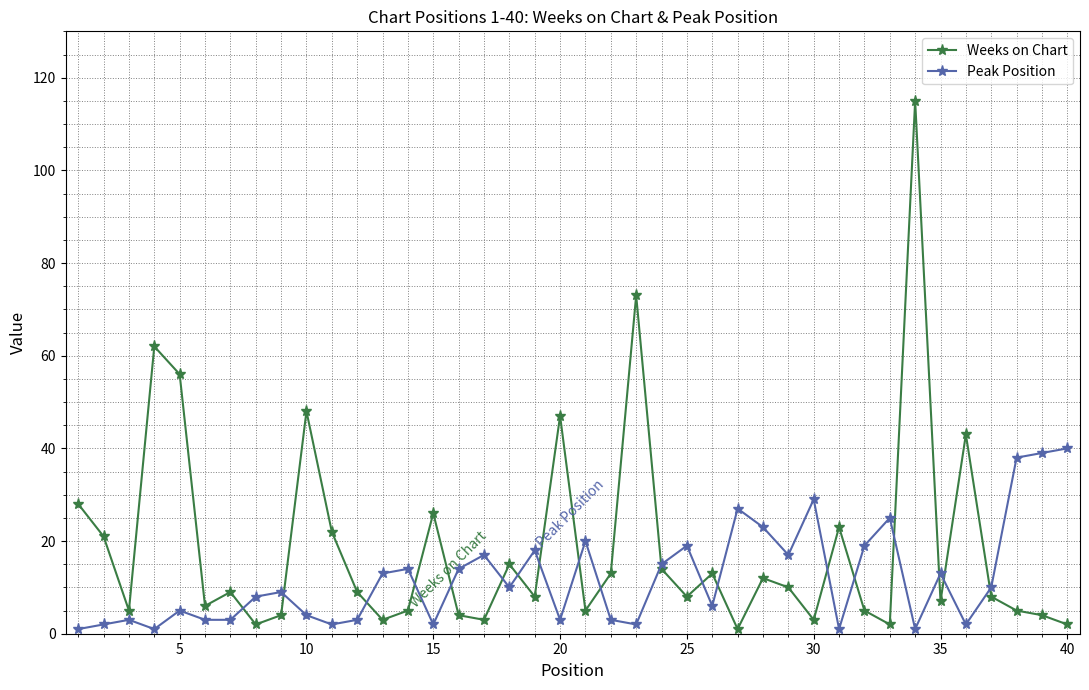

True or false: Weeks on Chart has more than 0 points higher than both neighbors.

True